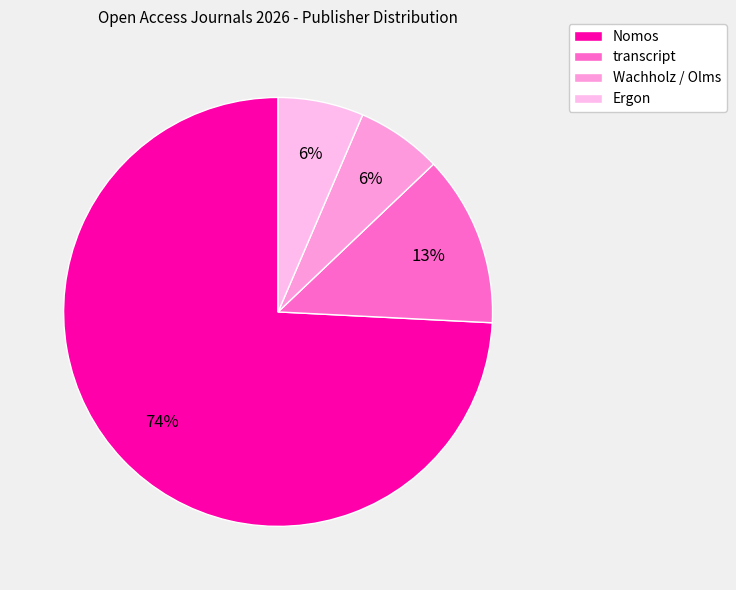

Rank the categories by value from highest to lowest.

Nomos, transcript, Wachholz / Olms, Ergon